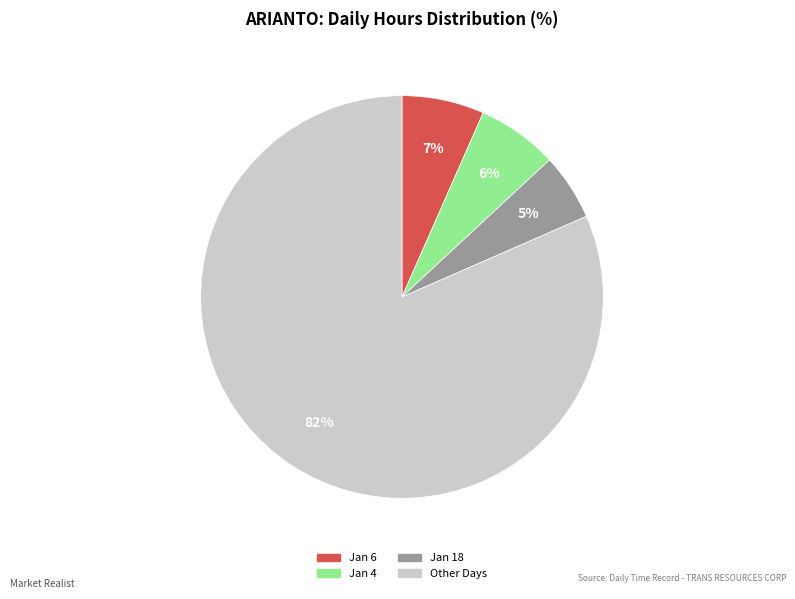

To the nearest percent, what is the average slice percentage?

25%